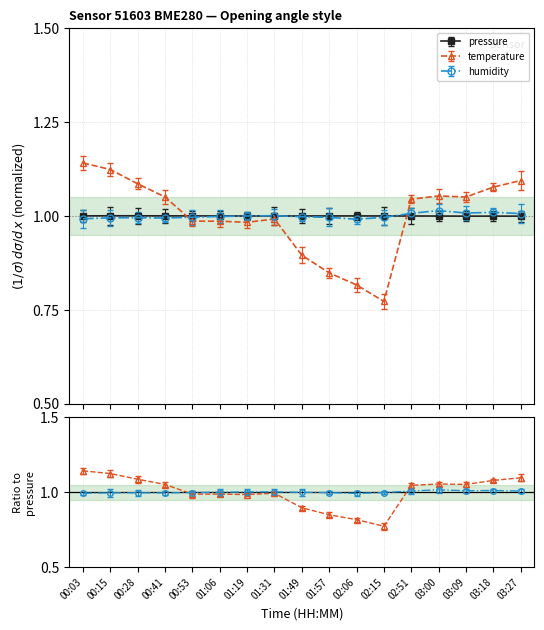

Reading left to right, transcribe all the data shown in this chart.

pressure: 00:03=1.0	00:15=1.0	00:28=1.0	00:41=1.0	00:53=1.0	01:06=1.0	01:19=1.0	01:31=1.0	01:49=1.0	01:57=1.0	02:06=1.0	02:15=1.0	02:51=1.0	03:00=1.0	03:09=1.0	03:18=1.0	03:27=1.0
temperature: 00:03=1.1	00:15=1.1	00:28=1.1	00:41=1.1	00:53=1.0	01:06=1.0	01:19=1.0	01:31=1.0	01:49=0.9	01:57=0.8	02:06=0.8	02:15=0.8	02:51=1.0	03:00=1.1	03:09=1.1	03:18=1.1	03:27=1.1
humidity: 00:03=1.0	00:15=1.0	00:28=1.0	00:41=1.0	00:53=1.0	01:06=1.0	01:19=1.0	01:31=1.0	01:49=1.0	01:57=1.0	02:06=1.0	02:15=1.0	02:51=1.0	03:00=1.0	03:09=1.0	03:18=1.0	03:27=1.0